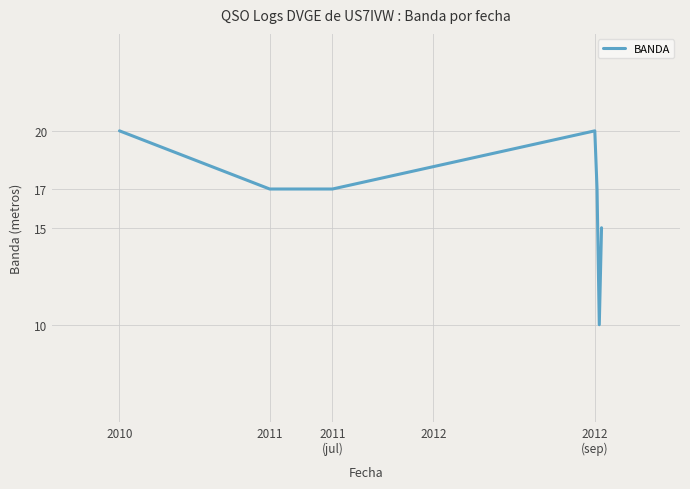

What is the smallest value displayed?

10